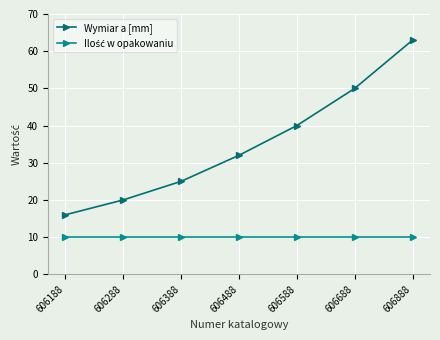

What is the spread (max minus min) of values at 606488?

22